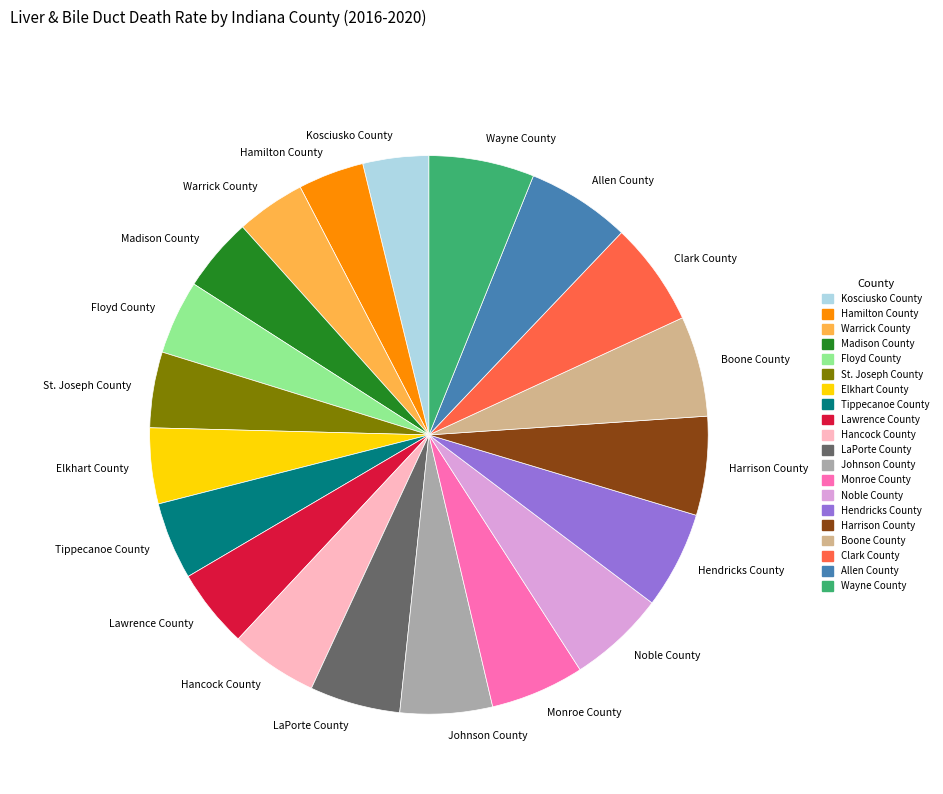

Is it true that Monroe County is 1% of the pie?

False